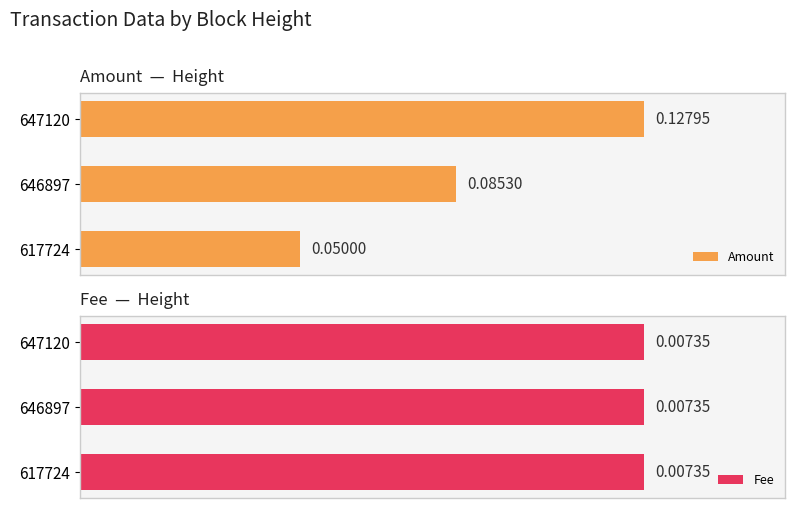

How many distinct data groups are displayed?

2